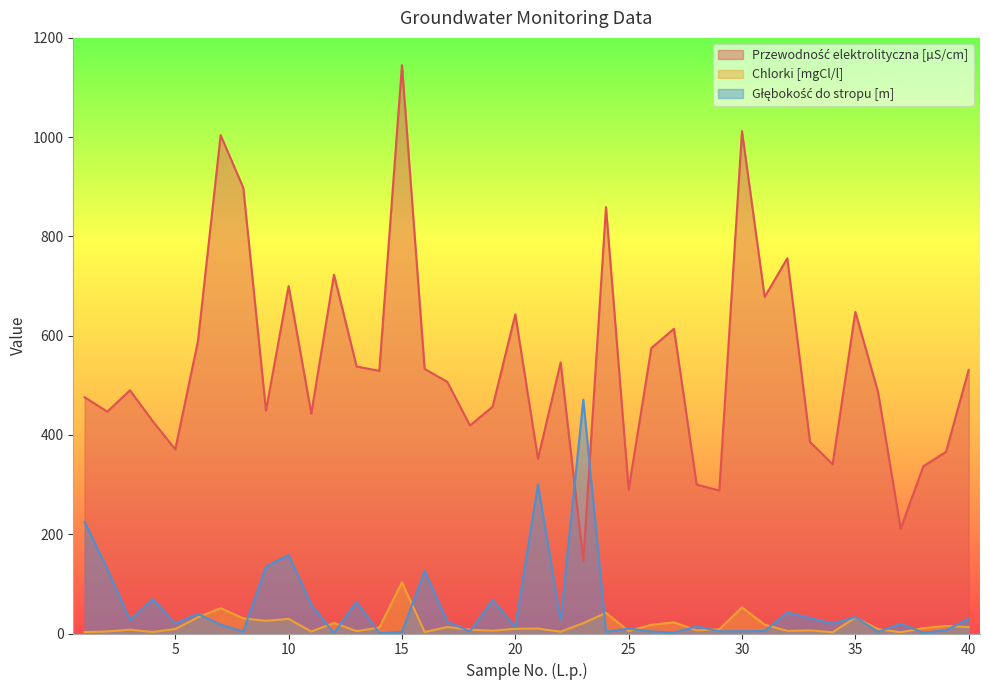

Rank the series by their maximum value, from lowest to highest.

Chlorki [mgCl/l], Głębokość do stropu [m], Przewodność elektrolityczna [µS/cm]